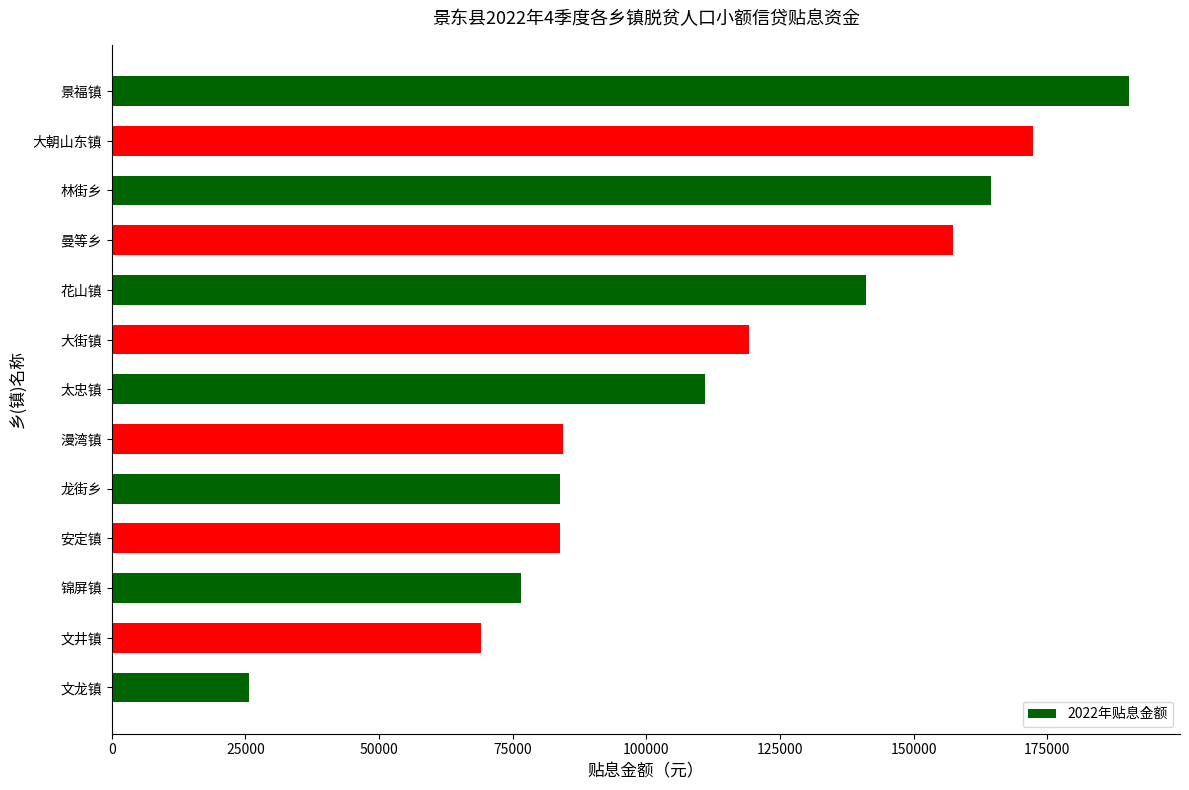

What is the difference between the values at 龙街乡 and 锦屏镇?

7311.5